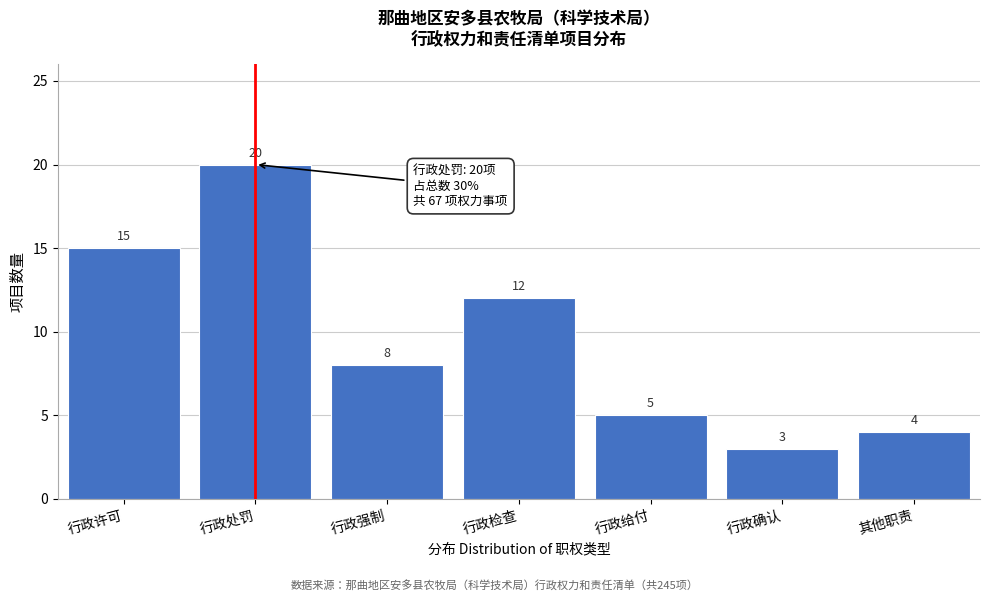

Reading left to right, what are all the values shown in this chart?

15	20	8	12	5	3	4